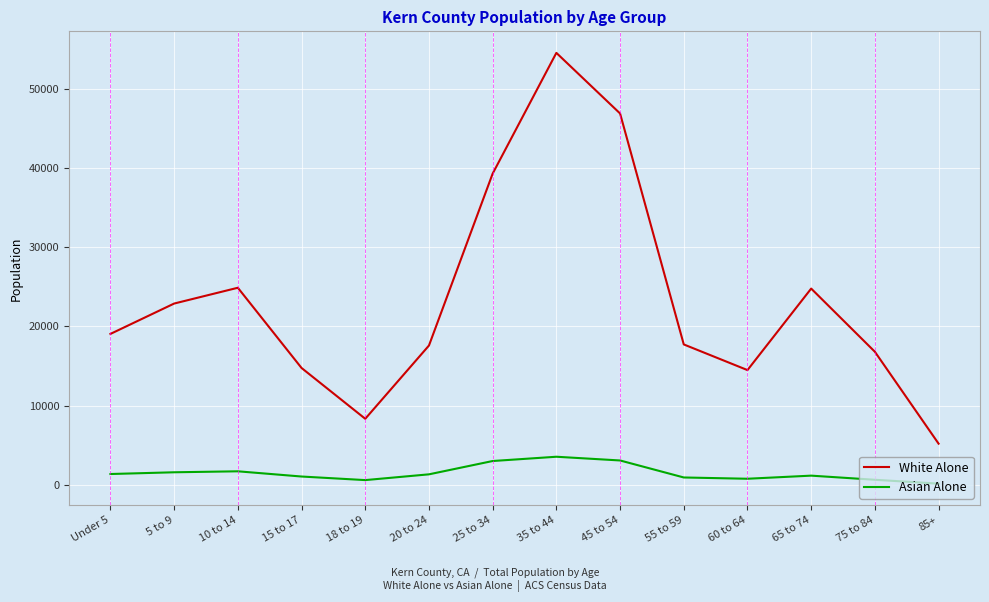

What is the difference between the maximum and minimum values in the White Alone series?

49292